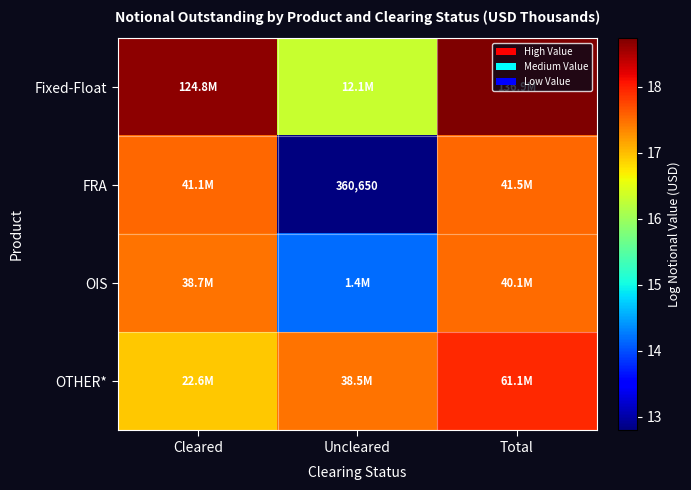

Which has a higher value, Cleared or Total?

Total